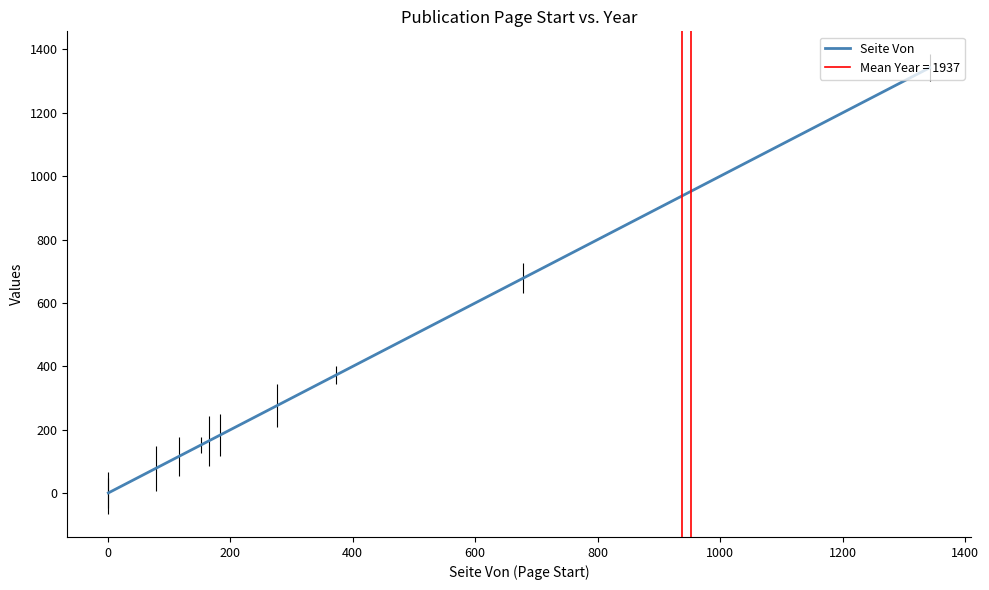

Is it true that the value at 0 is 1?

True